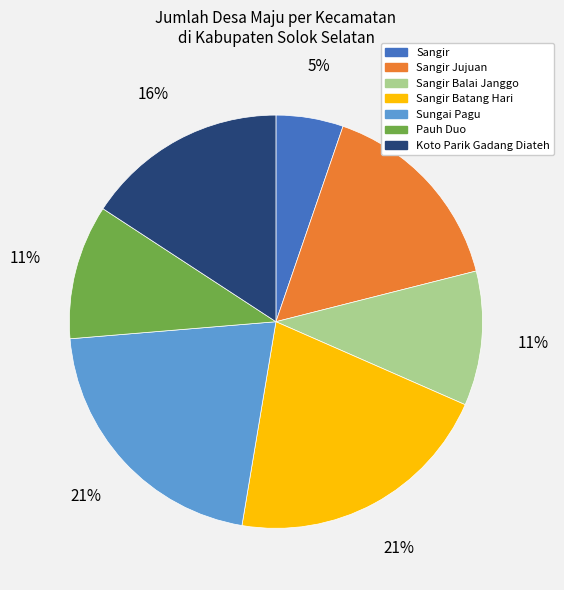

To the nearest percent, what is the average slice percentage?

14%